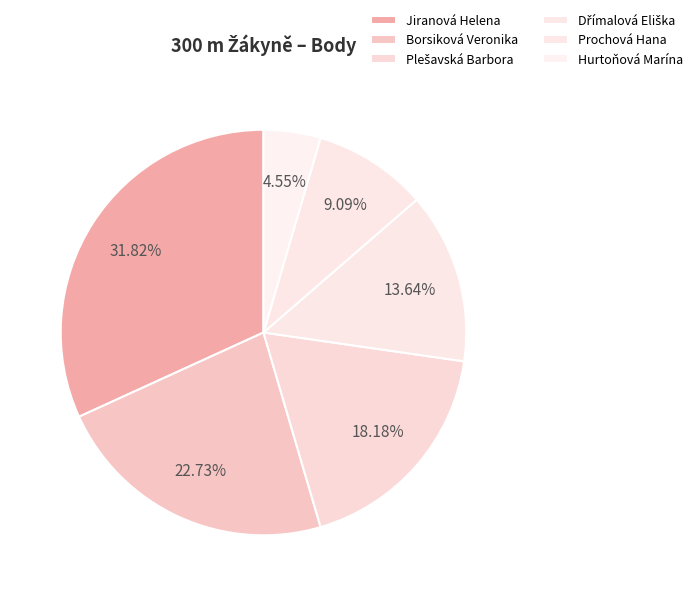

Is the sum of Borsiková Veronika and Hurtoňová Marína greater than half?

No